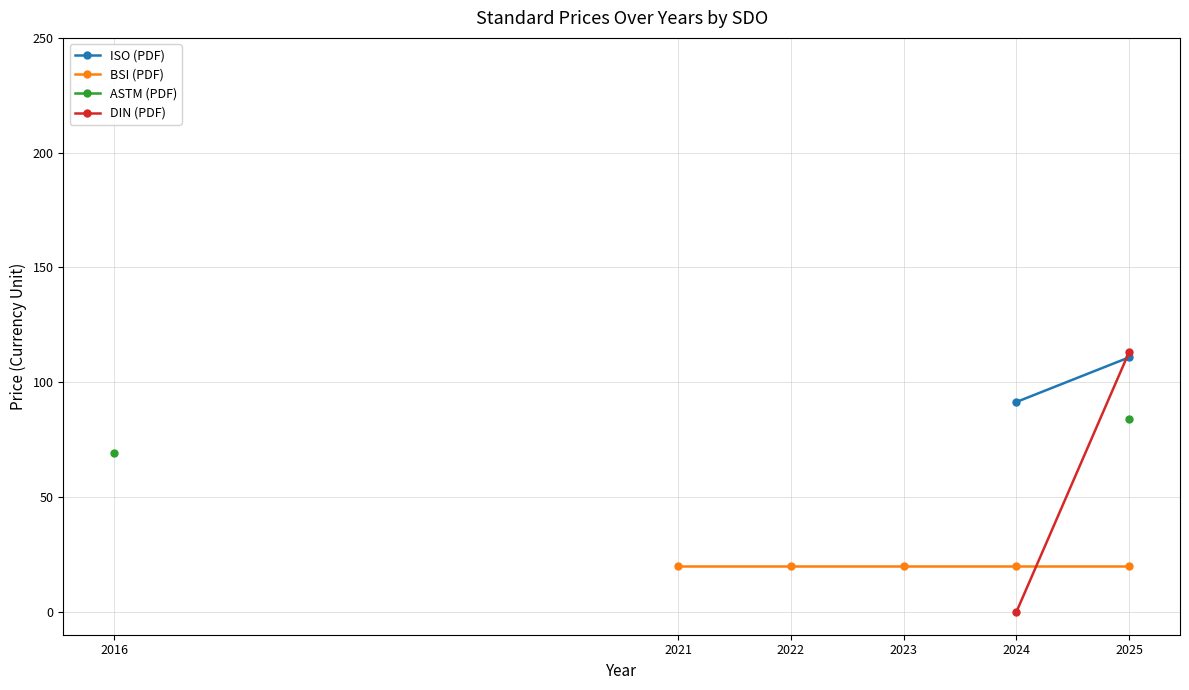

Does the chart display data point markers on the line(s)?

Yes